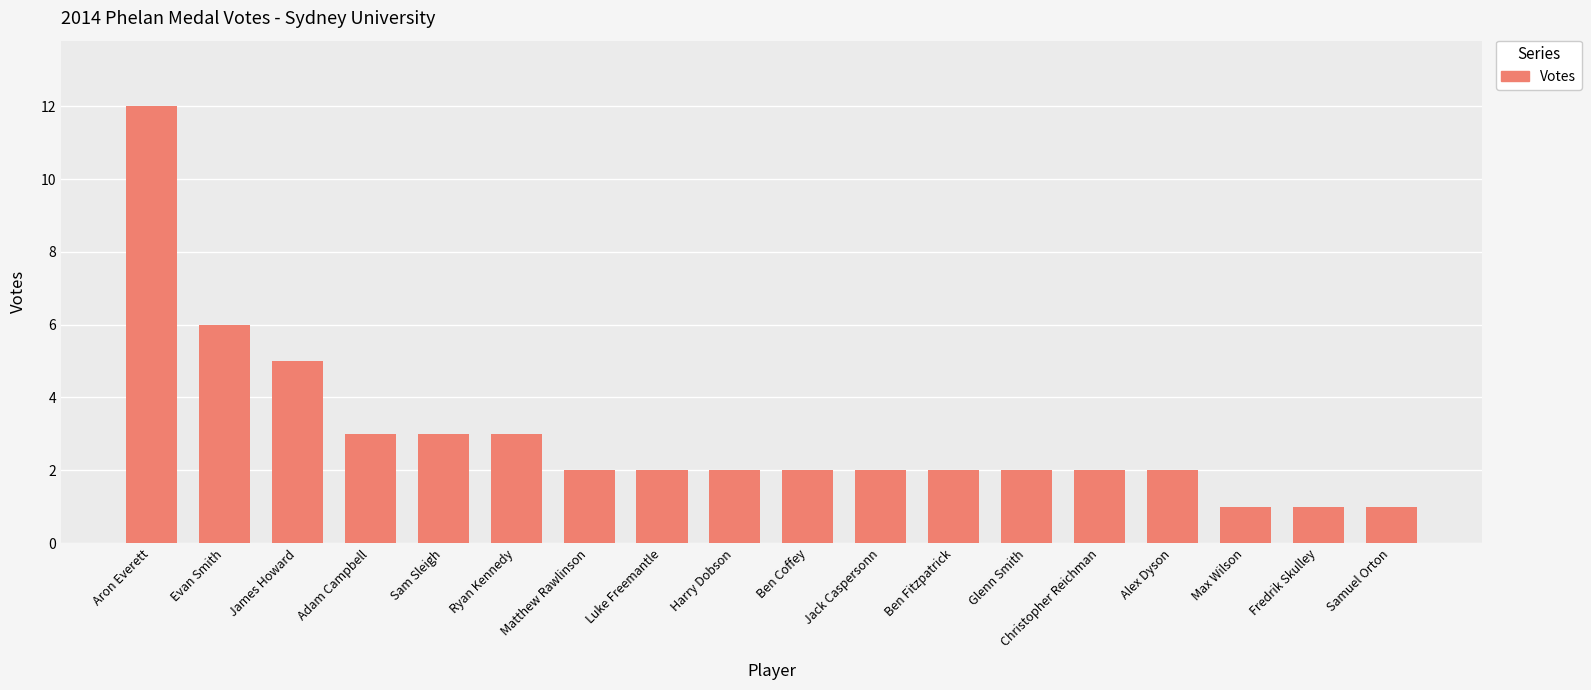

Reading left to right, extract all data points from this chart.

Aron Everett=12	Evan Smith=6	James Howard=5	Adam Campbell=3	Sam Sleigh=3	Ryan Kennedy=3	Matthew Rawlinson=2	Luke Freemantle=2	Harry Dobson=2	Ben Coffey=2	Jack Caspersonn=2	Ben Fitzpatrick=2	Glenn Smith=2	Christopher Reichman=2	Alex Dyson=2	Max Wilson=1	Fredrik Skulley=1	Samuel Orton=1